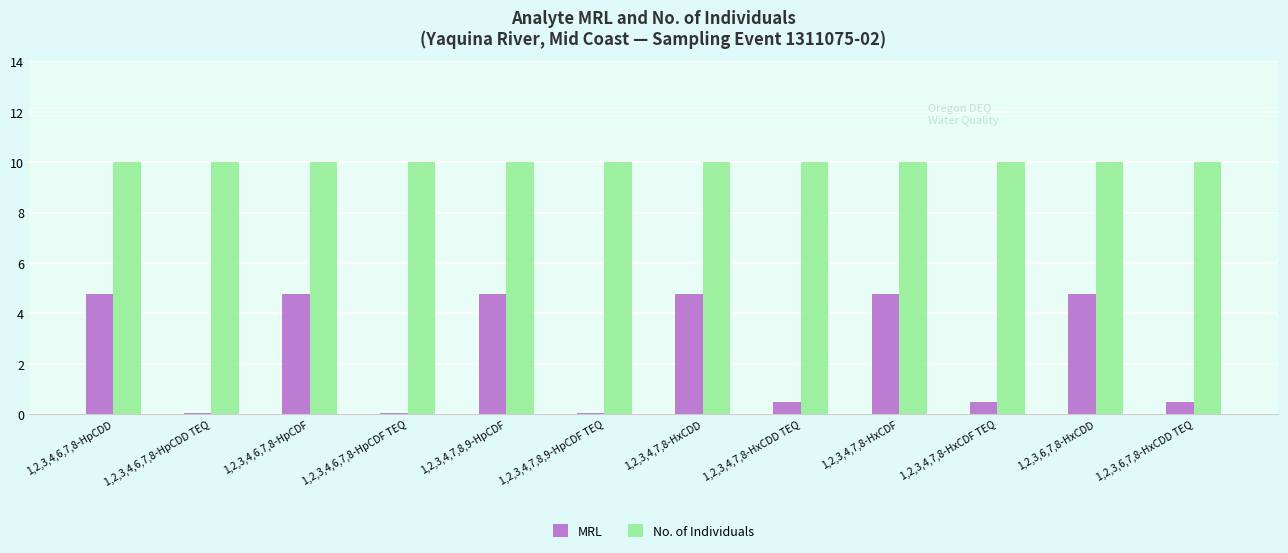

Which series has the largest total across all categories?

No. of Individuals